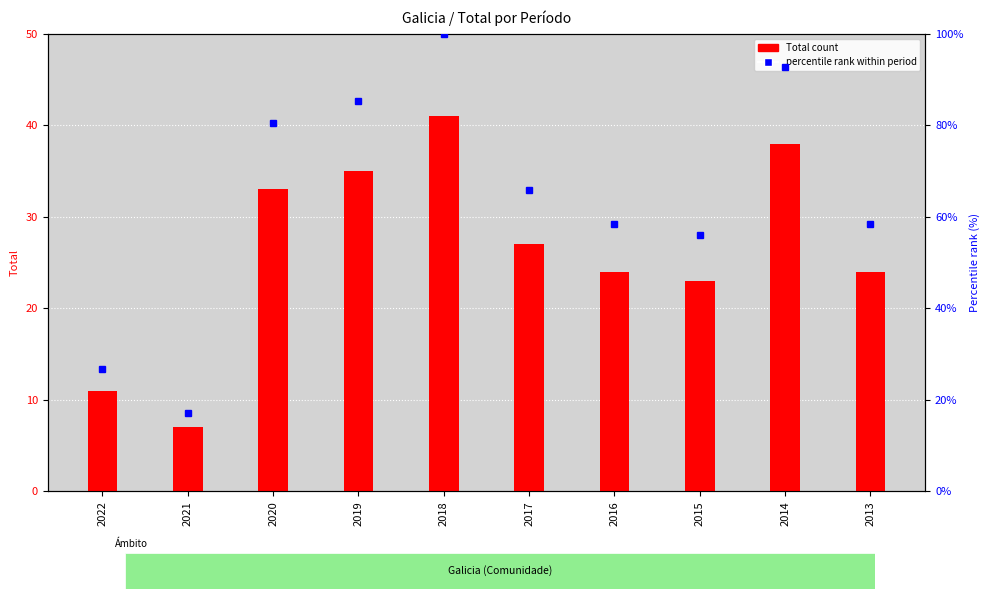

Where does the percentile rank within period series first go above 65?

2020